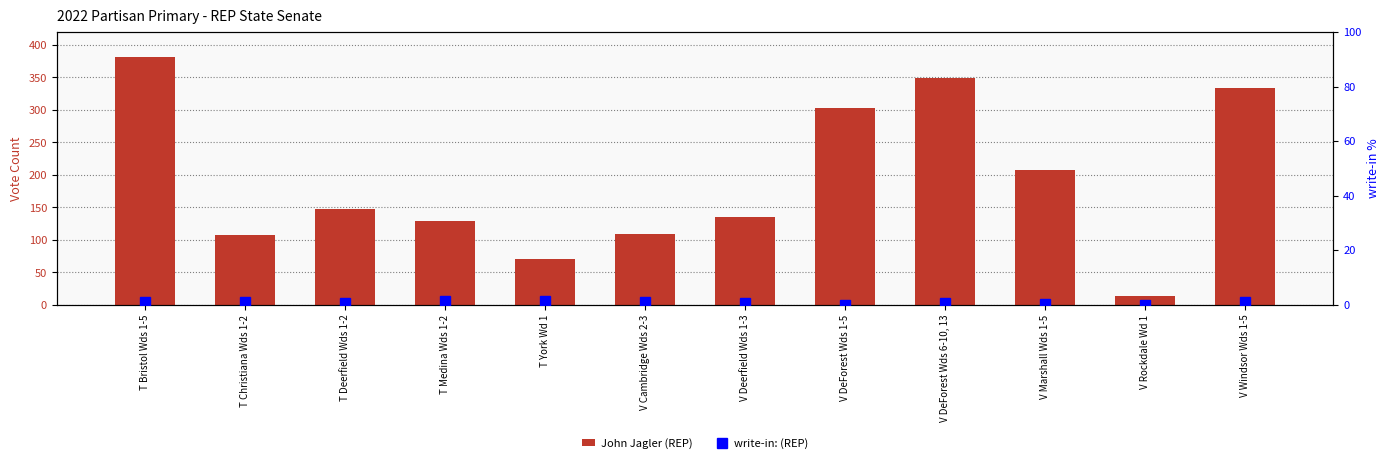

Rank the categories by John Jagler (REP) value from lowest to highest.

V Rockdale Wd 1, T York Wd 1, T Christiana Wds 1-2, V Cambridge Wds 2-3, T Medina Wds 1-2, V Deerfield Wds 1-3, T Deerfield Wds 1-2, V Marshall Wds 1-5, V DeForest Wds 1-5, V Windsor Wds 1-5, V DeForest Wds 6-10, 13, T Bristol Wds 1-5